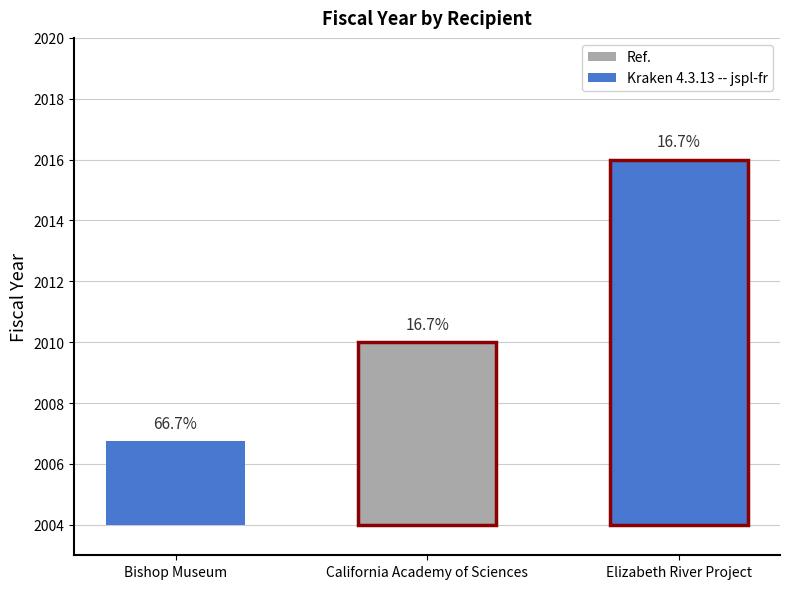

What value does the data have at Bishop Museum, to the nearest 5?

2005